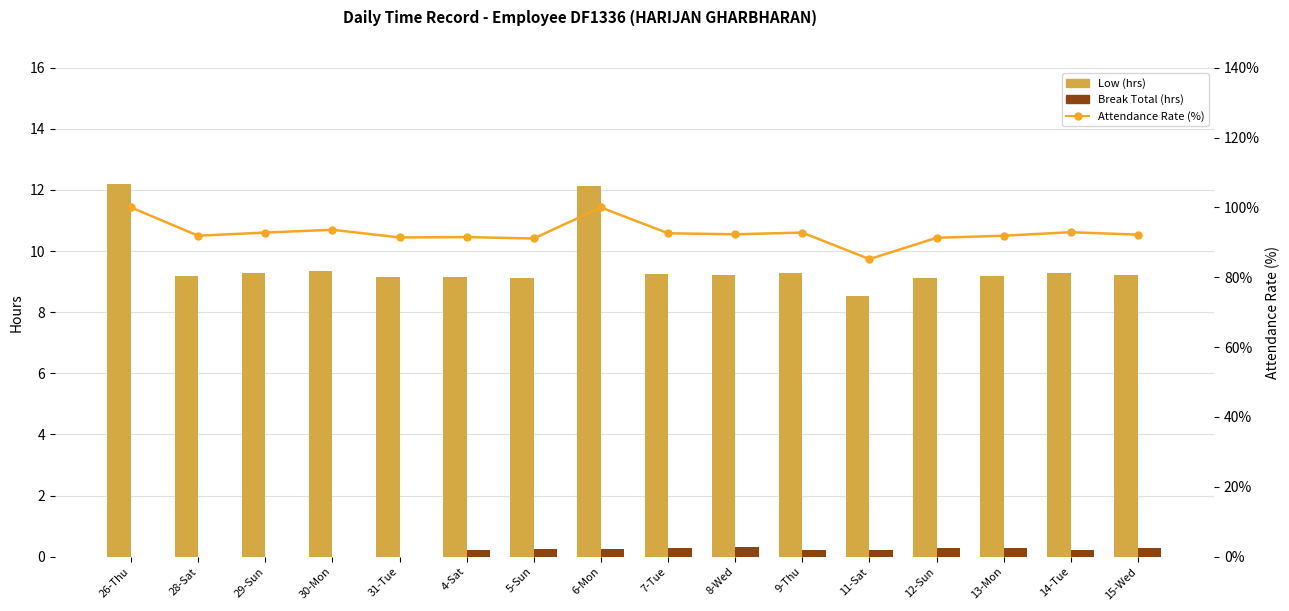

At which label is Break Total (hrs) closest to 0?

26-Thu